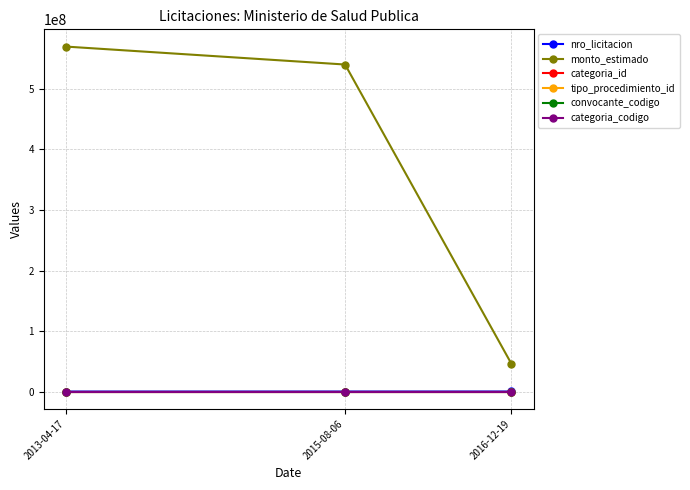

What are all the series names shown in the legend?

nro_licitacion, monto_estimado, categoria_id, tipo_procedimiento_id, convocante_codigo, categoria_codigo